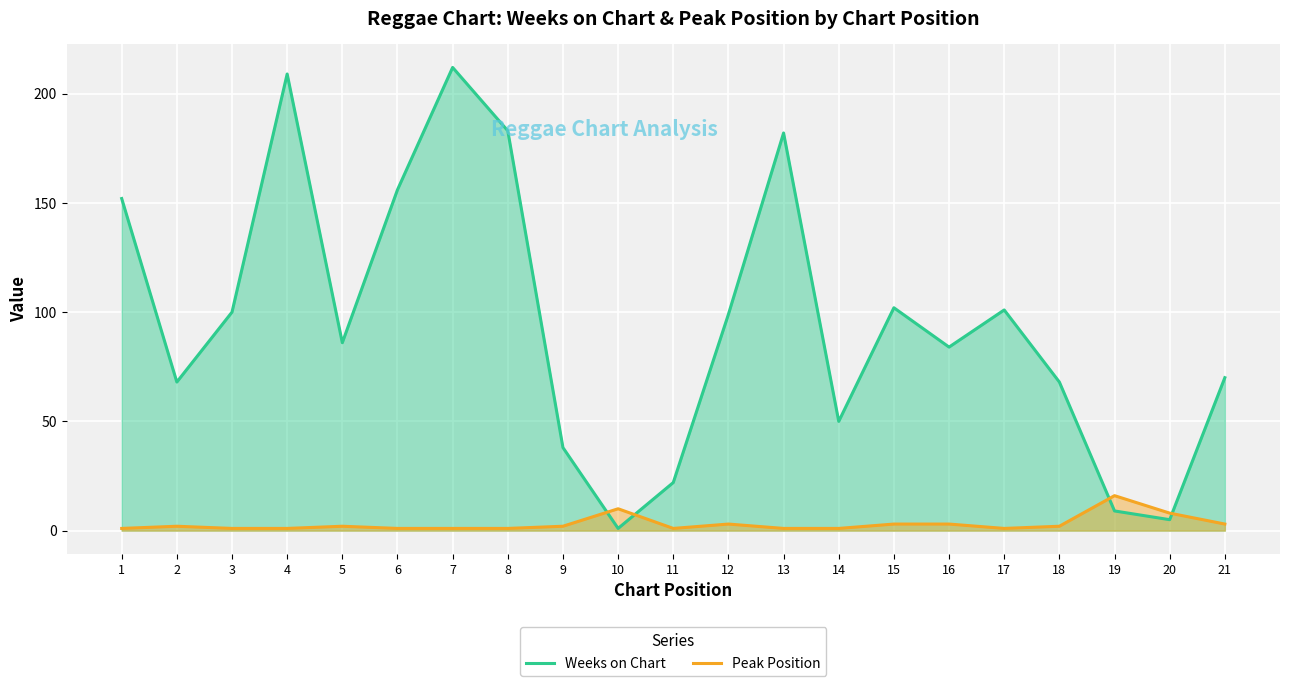

Which series has the largest range (max minus min)?

Weeks on Chart